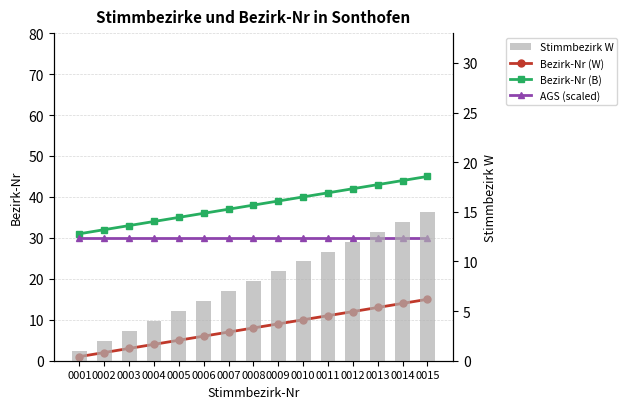

Reading right to left, what are all the values shown in this chart?

Bezirk-Nr (W): 0015=15	0014=14	0013=13	0012=12	0011=11	0010=10	0009=9	0008=8	0007=7	0006=6	0005=5	0004=4	0003=3	0002=2	0001=1
Bezirk-Nr (B): 0015=45	0014=44	0013=43	0012=42	0011=41	0010=40	0009=39	0008=38	0007=37	0006=36	0005=35	0004=34	0003=33	0002=32	0001=31
AGS (scaled): 0015=30	0014=30	0013=30	0012=30	0011=30	0010=30	0009=30	0008=30	0007=30	0006=30	0005=30	0004=30	0003=30	0002=30	0001=30
Stimmbezirk W: 0015=15	0014=14	0013=13	0012=12	0011=11	0010=10	0009=9	0008=8	0007=7	0006=6	0005=5	0004=4	0003=3	0002=2	0001=1